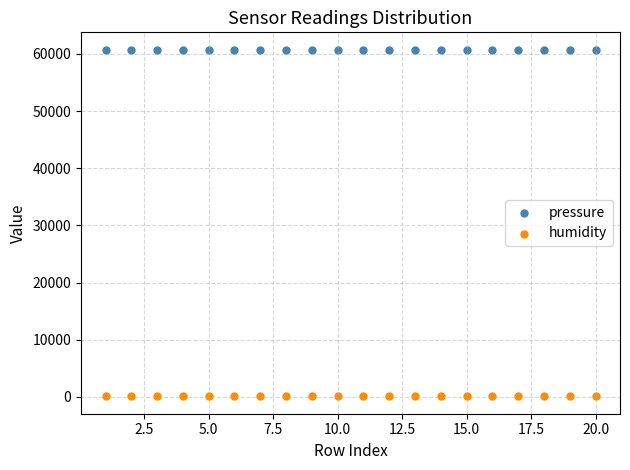

Which series contains the lowest Y value?

humidity